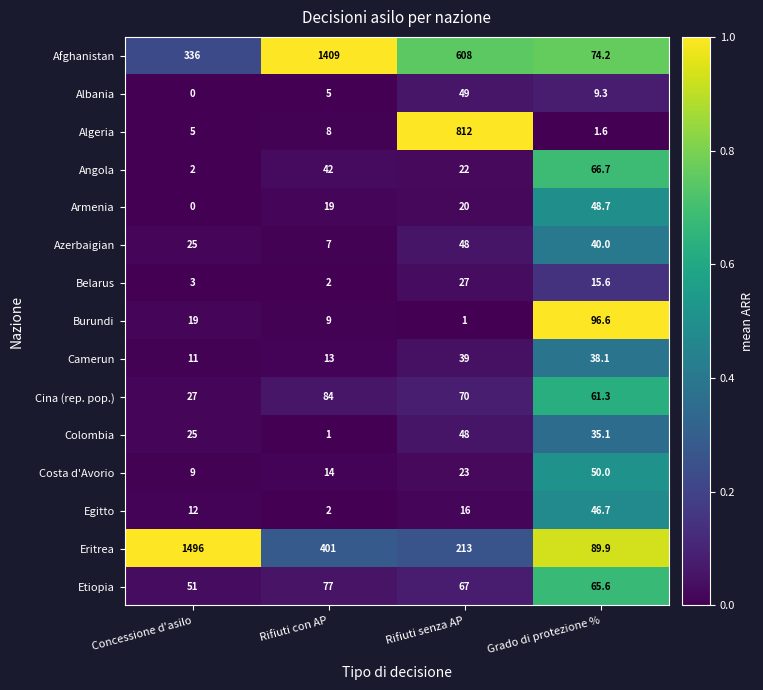

The value of Algeria at Grado di protezione % is 2.3. True or false?

False